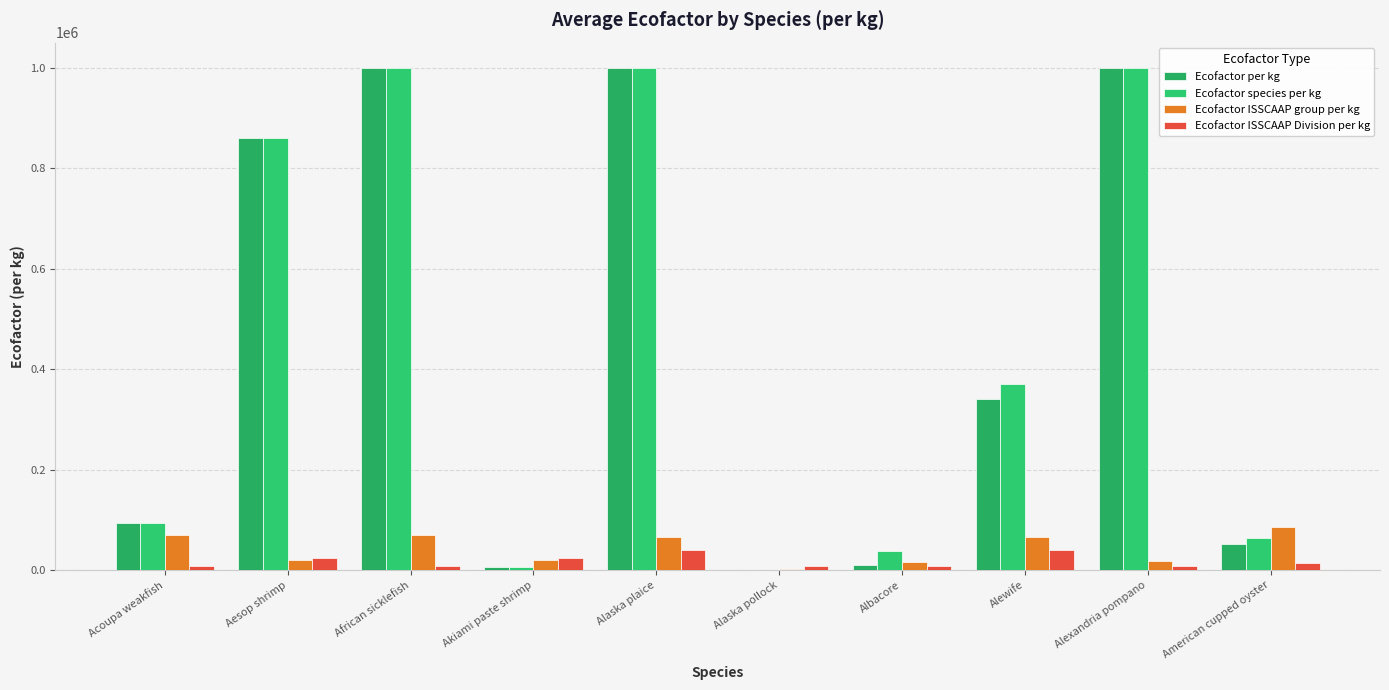

Where is Ecofactor per kg nearest to the value 500430?

Alewife